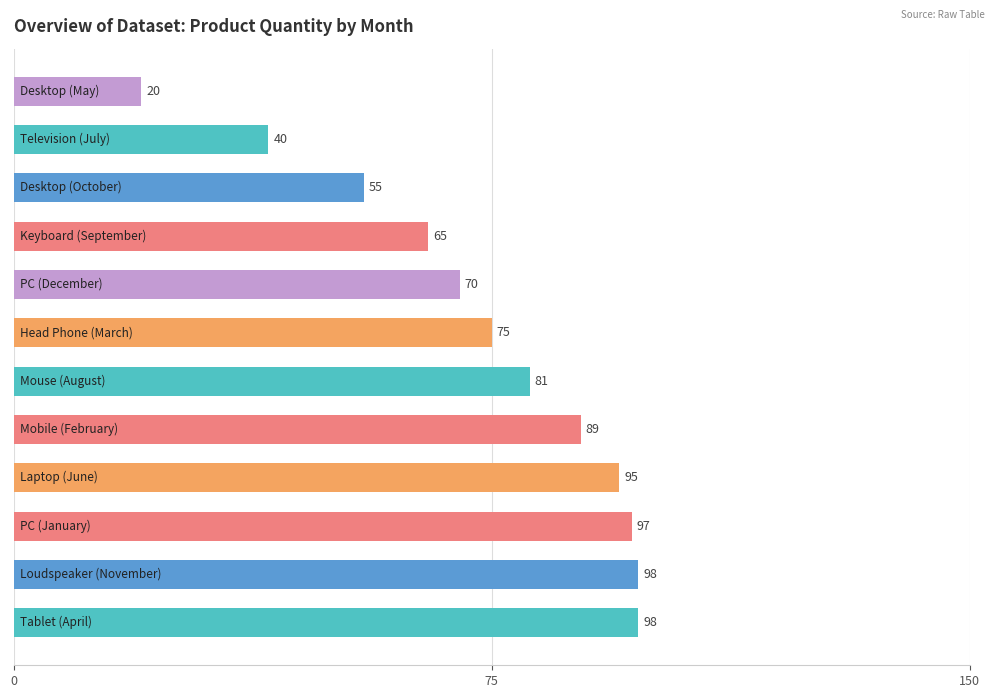

What is the difference between the maximum and second lowest values?

58